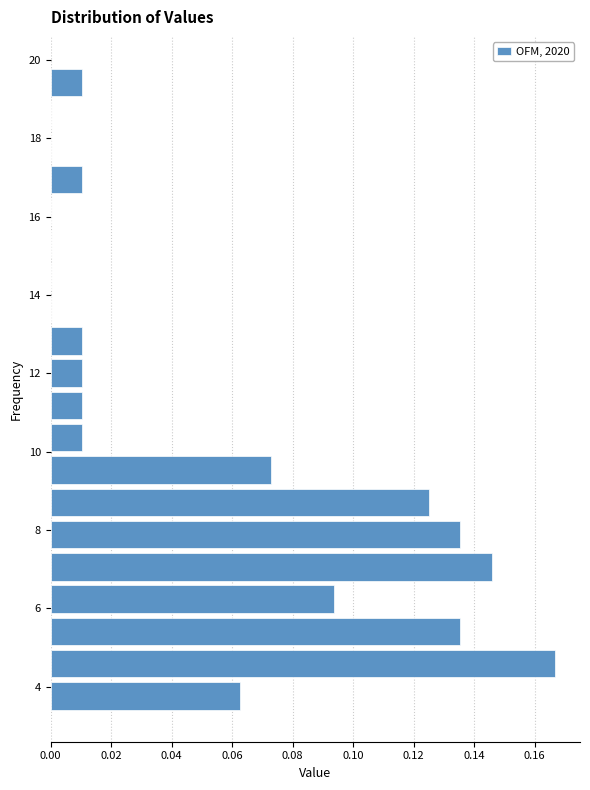

Reading bottom to top, list every bar in this chart as the range it spans on the y-axis followed by its length. Neither the bar edges nor the lengths are printed on the chart, so give them approximately, as read against the axes.

3.4 to 4.2: 0.062
4.2 to 5.0: 0.166
5.0 to 5.8: 0.136
5.8 to 6.6: 0.094
6.6 to 7.4: 0.146
7.4 to 8.2: 0.136
8.2 to 9.2: 0.126
9.2 to 10.0: 0.072
10.0 to 10.8: 0.010
10.8 to 11.6: 0.010
11.6 to 12.4: 0.010
12.4 to 13.2: 0.010
13.2 to 14.0: 0
14.0 to 14.8: 0
14.8 to 15.8: 0
15.8 to 16.6: 0
16.6 to 17.4: 0.010
17.4 to 18.2: 0
18.2 to 19.0: 0
19.0 to 19.8: 0.010